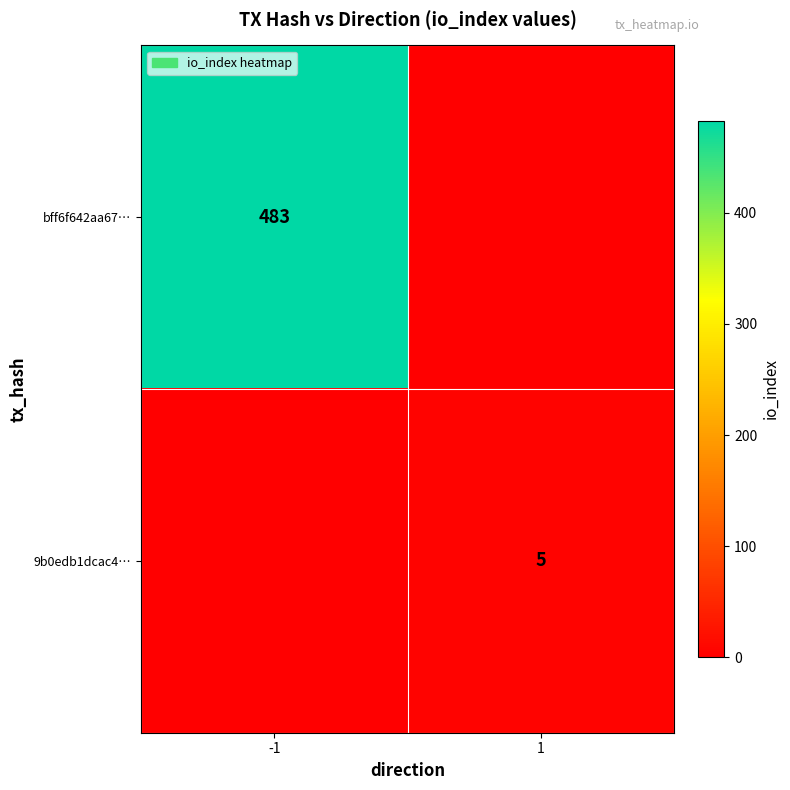

True or false: 9b0edb1dcac4… has a value of 3 at 1.

False